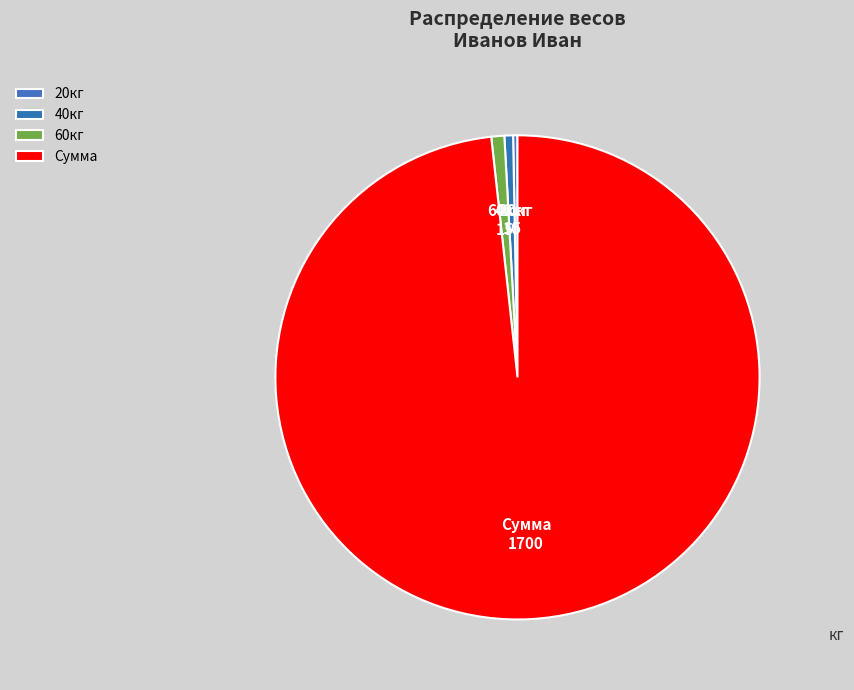

Combined, do 20кг and 40кг account for over 50%?

No